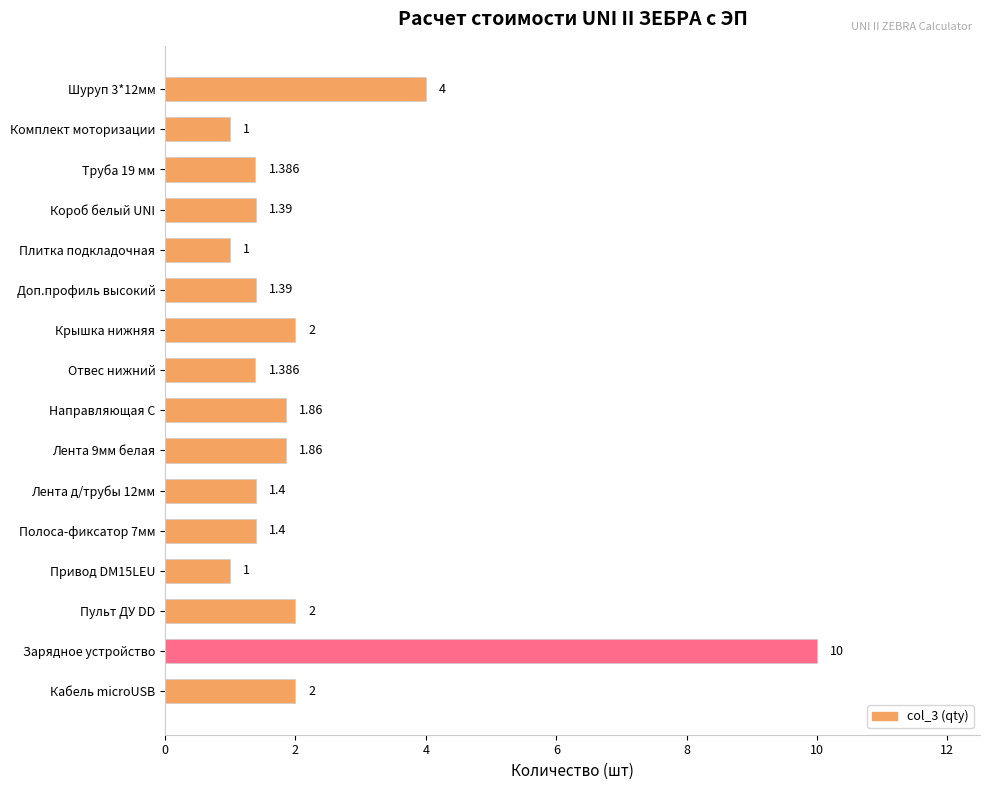

What is the label of the 8th bar from the top?

Отвес нижний